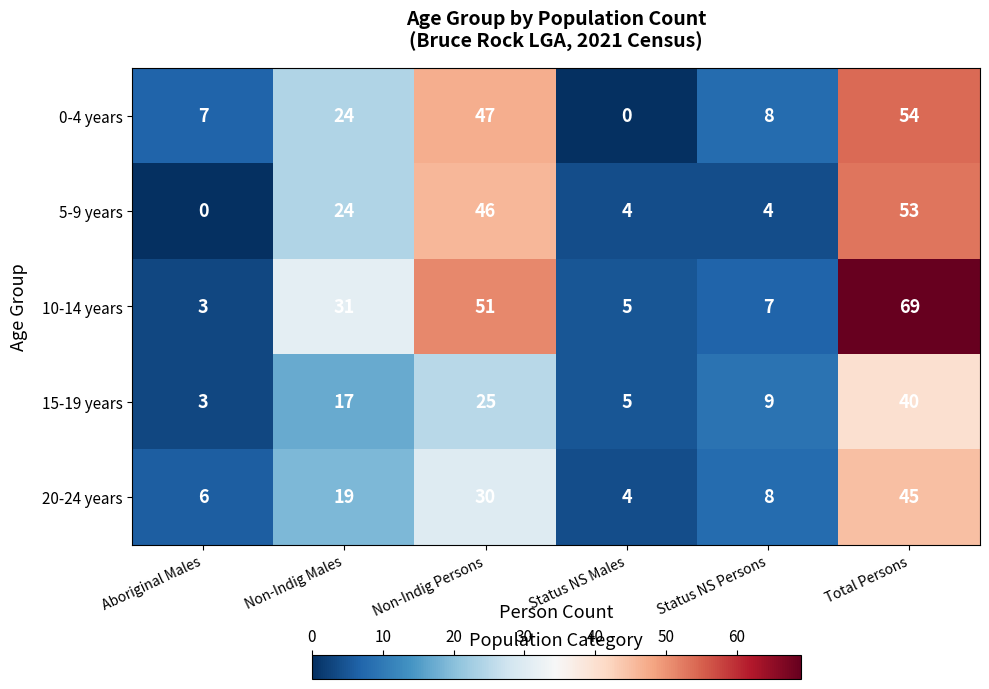

At which label does 0-4 years reach its peak?

Total Persons